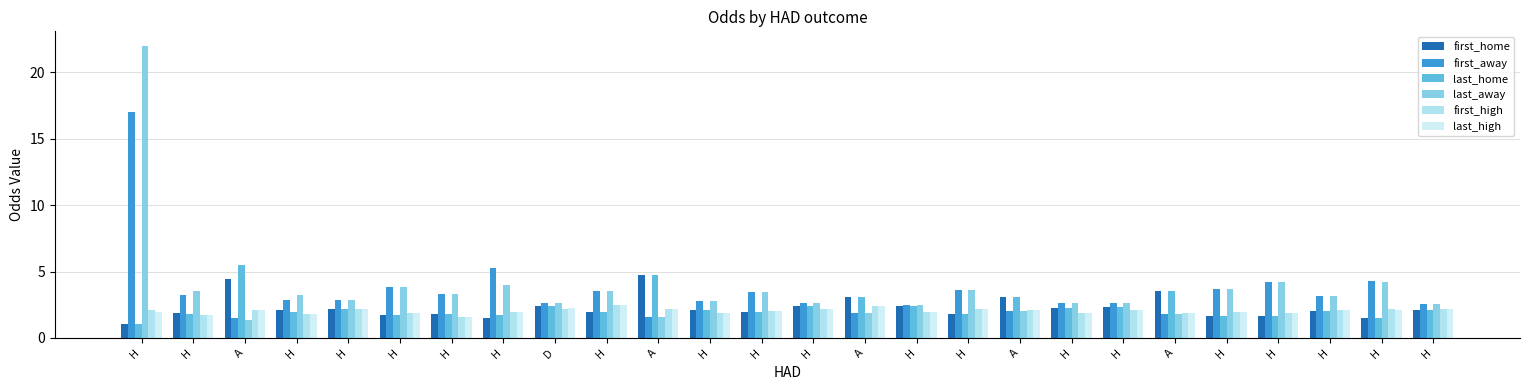

What is the difference between the maximum and minimum values in the last_high series?

0.9